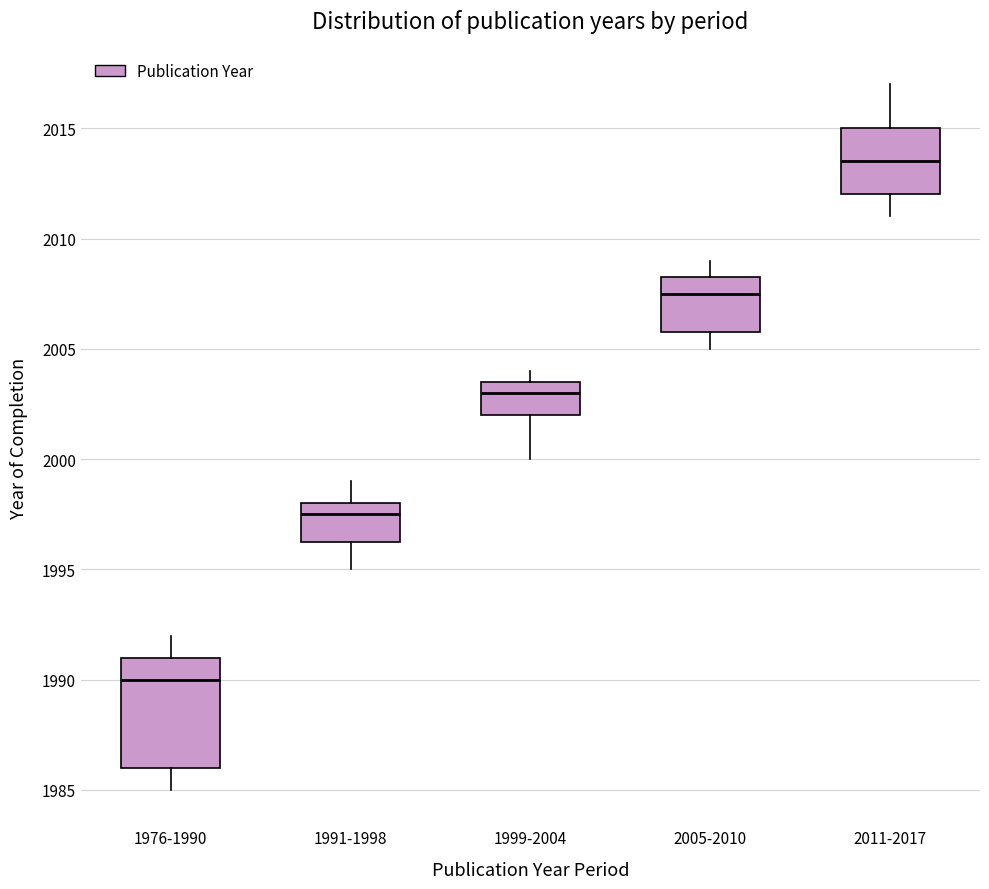

Reading left to right, transcribe this box plot: for each box, give where its median line is, the range the box spans, and where its two whiskers end, as read against the y-axis. The values are not printed on the chart, so give them approximately, as read against the axis.

1976-1990: median 1990.0, box 1986.0 to 1991.0, whiskers 1985.0 to 1992.0
1991-1998: median 1997.5, box 1996.5 to 1998.0, whiskers 1995.0 to 1999.0
1999-2004: median 2003.0, box 2002.0 to 2003.5, whiskers 2000.0 to 2004.0
2005-2010: median 2007.5, box 2006.0 to 2008.5, whiskers 2005.0 to 2009.0
2011-2017: median 2013.5, box 2012.0 to 2015.0, whiskers 2011.0 to 2017.0